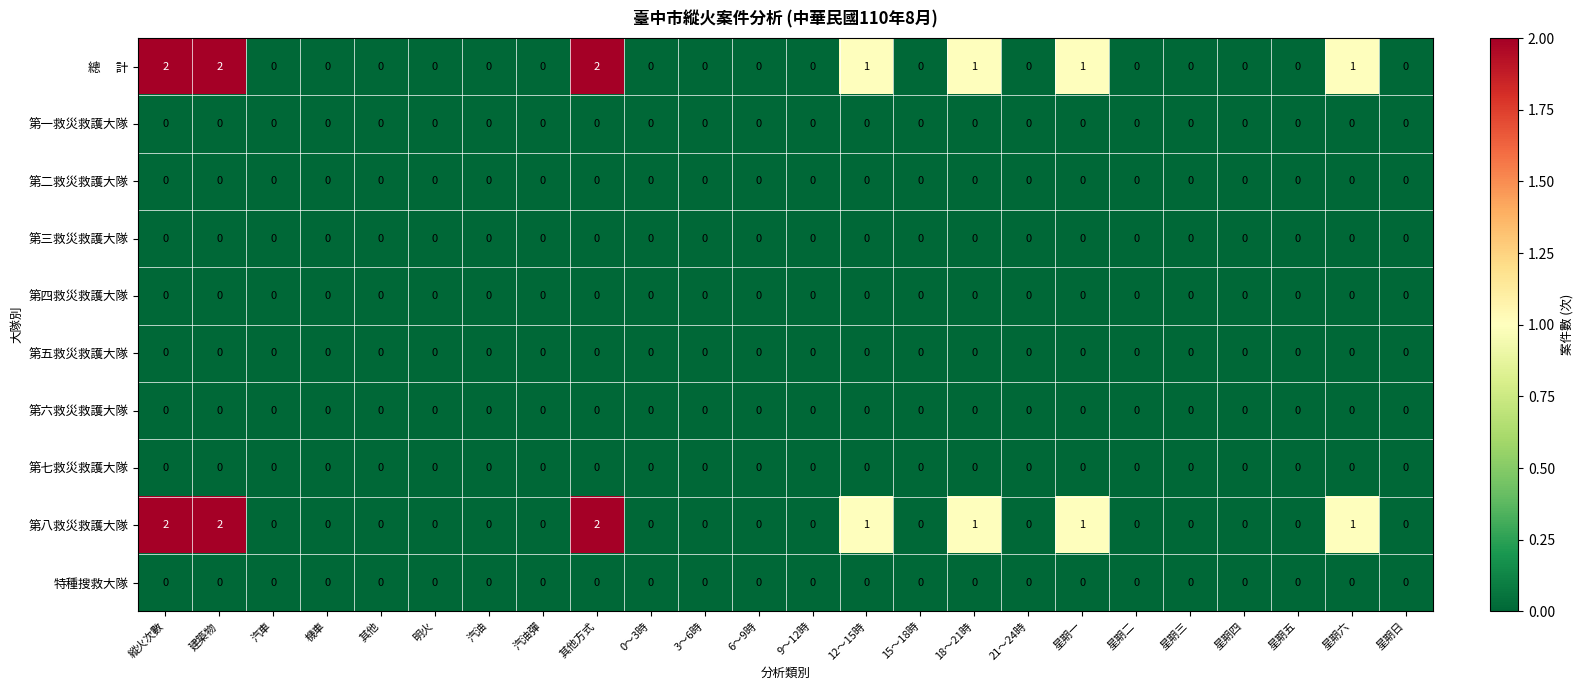

Is it true that 第四救災救護大隊 equals 0 at 星期一?

True